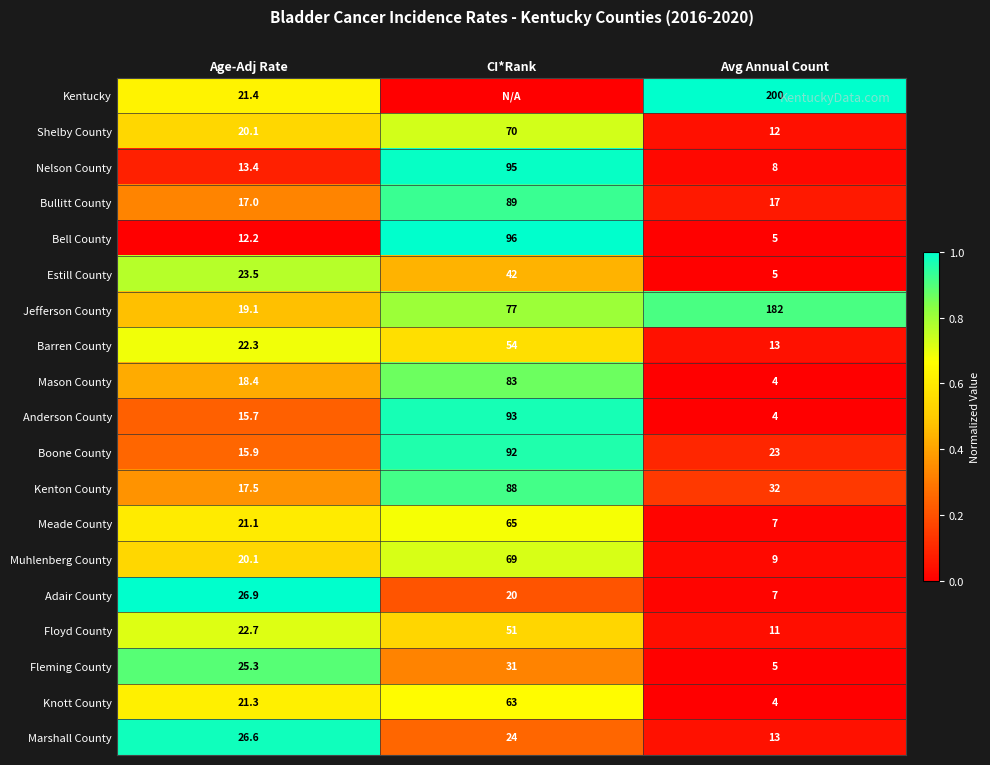

Is the value of Meade County at Age-Adj Rate greater than the value of Anderson County at CI*Rank?

No